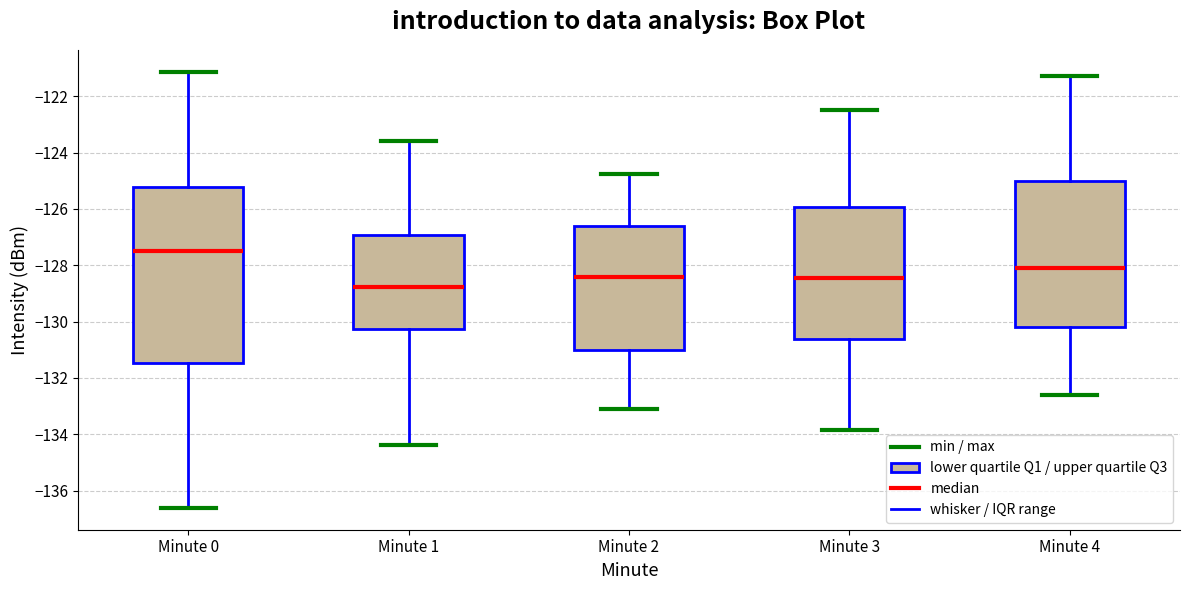

Where is the upper edge of the box for Minute 4 on the y-axis? The values are not printed on the chart, so give them approximately, as read against the axis.

-125.0